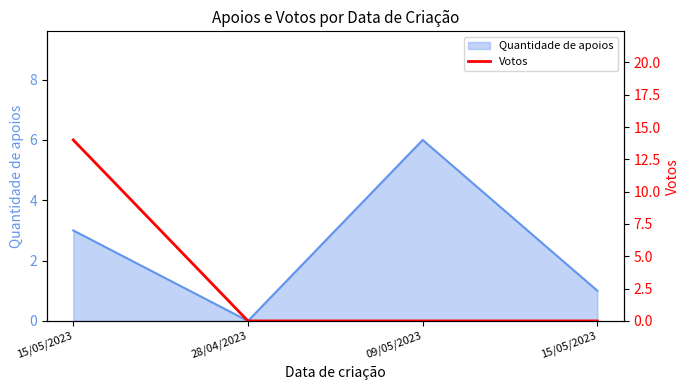

Which has a higher value, 15/05/2023 or 15/05/2023?

15/05/2023